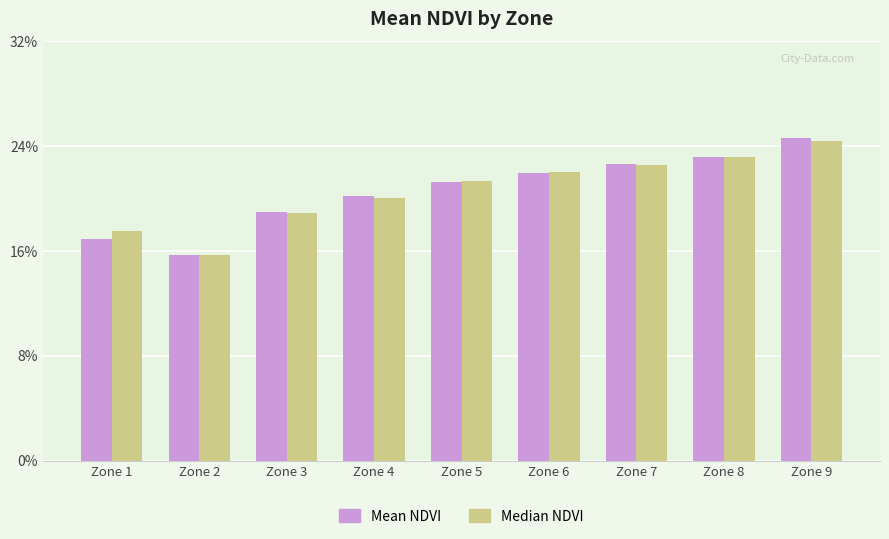

What are all the series names shown in the legend?

Mean NDVI, Median NDVI